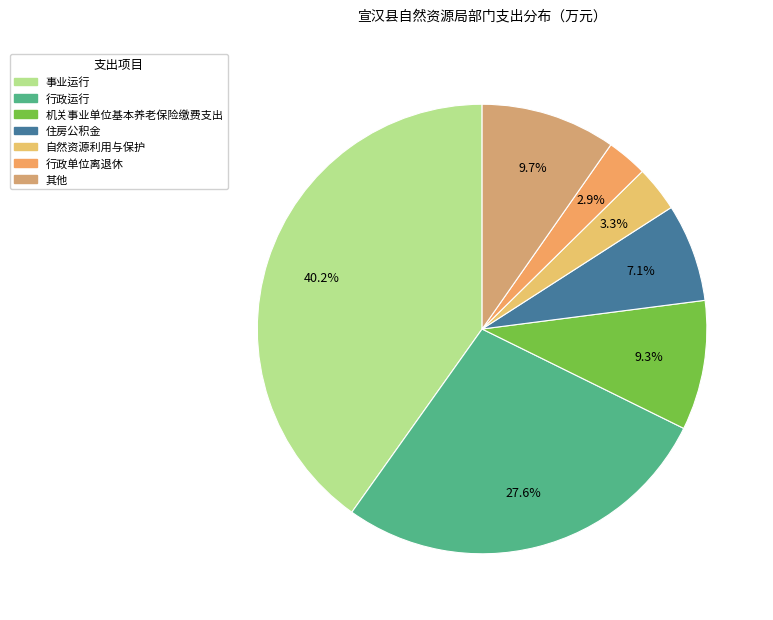

How many slices are in this pie chart?

7